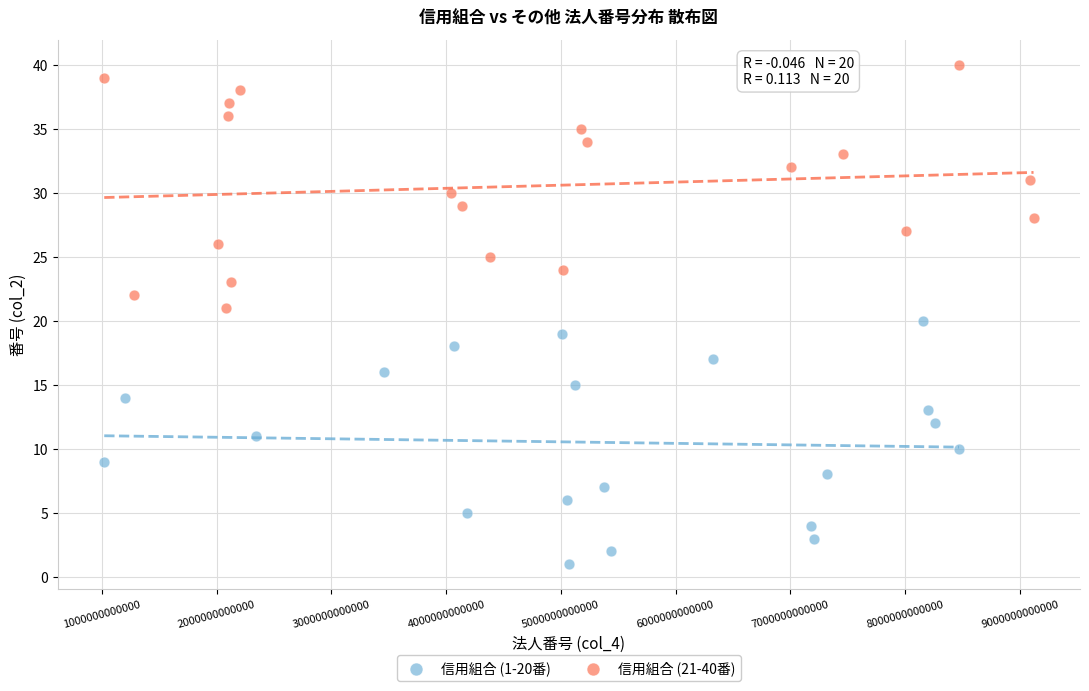

Which series contains the highest Y value?

信用組合 (21-40番)